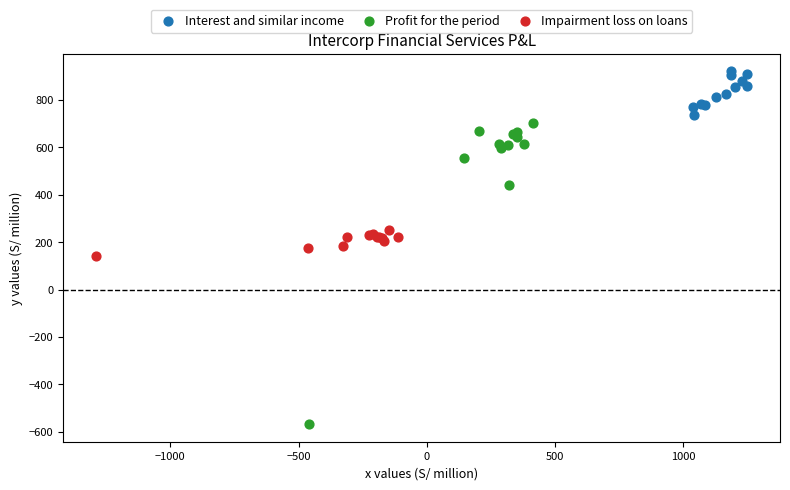

Which series has the widest spread of Y values?

Profit for the period